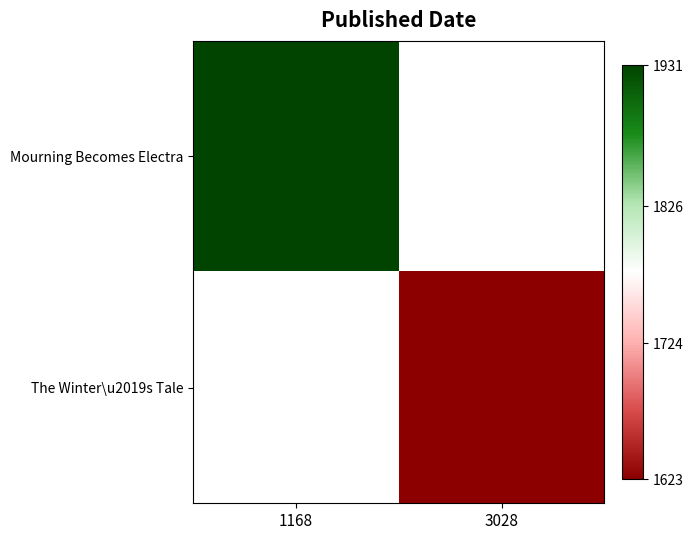

What is the total value across all series at 3028?

1623